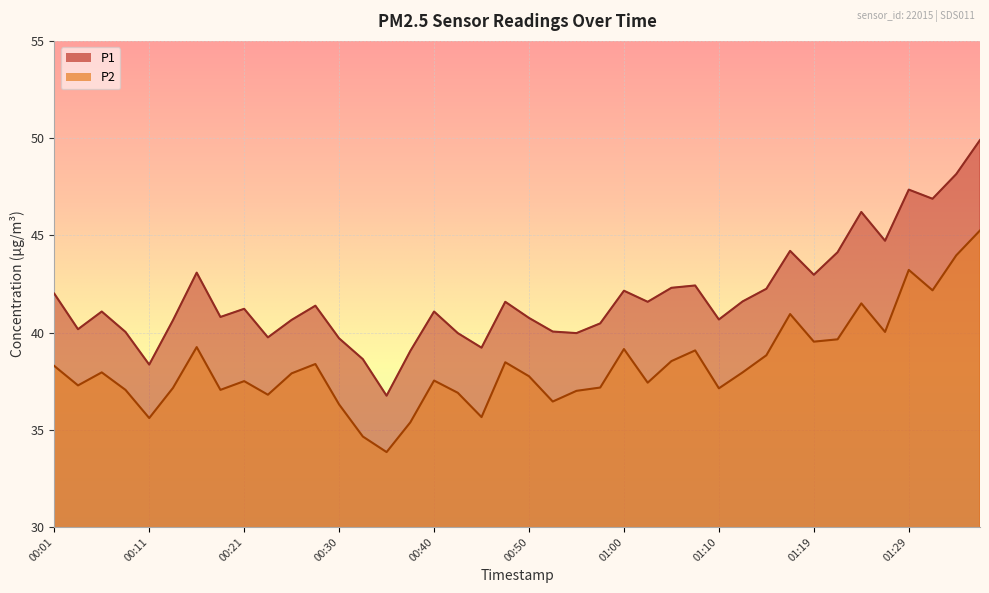

Rank the series by their average value, from lowest to highest.

P2, P1